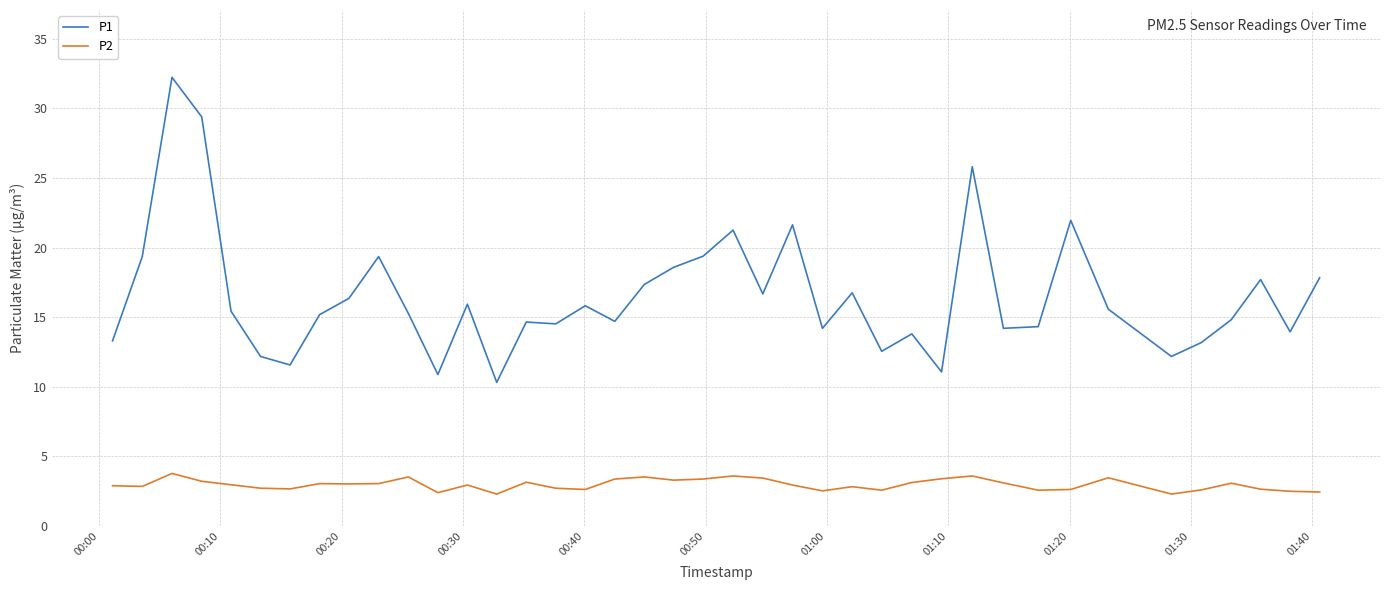

List the series in order of their overall mean, lowest first.

P2, P1